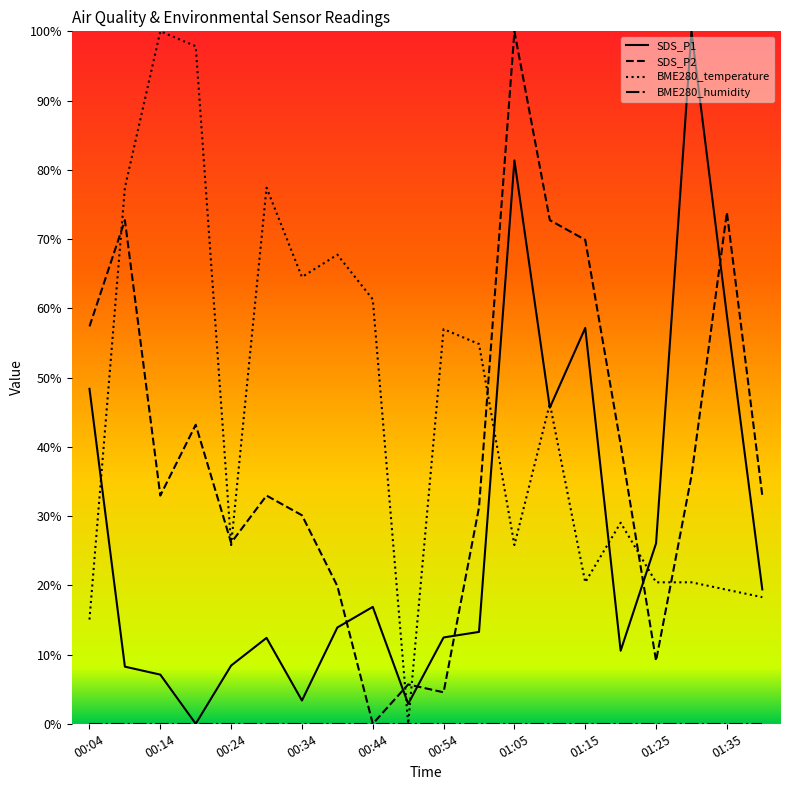

True or false: BME280_humidity has more than 1 interior local peaks.

False